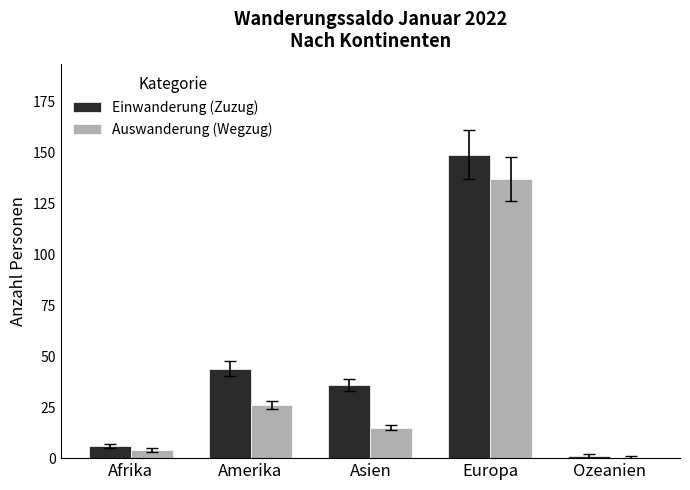

At which label is Auswanderung (Wegzug) closest to 68?

Amerika